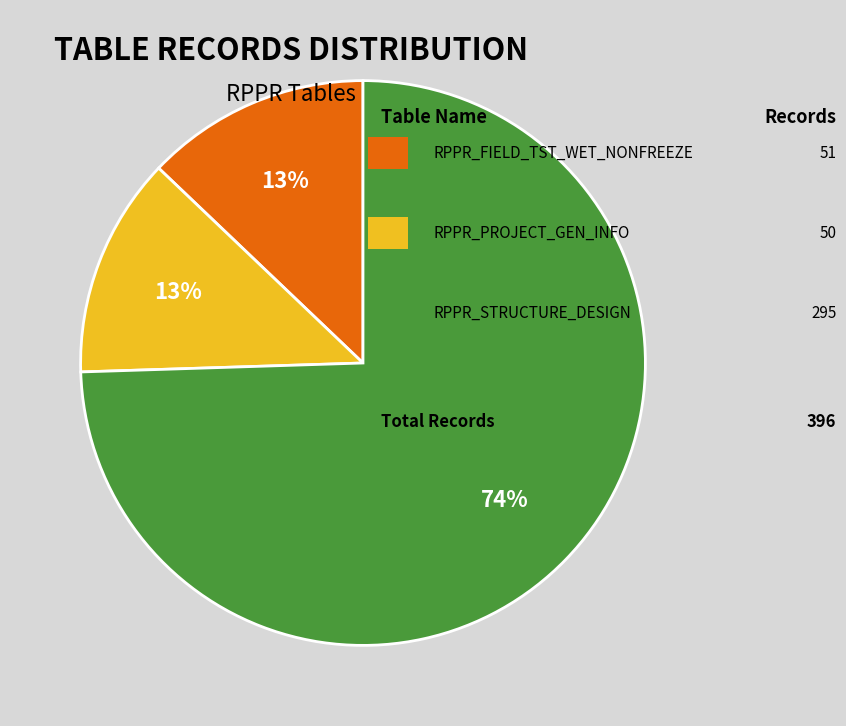

To the nearest percent, what is the average slice percentage?

33%